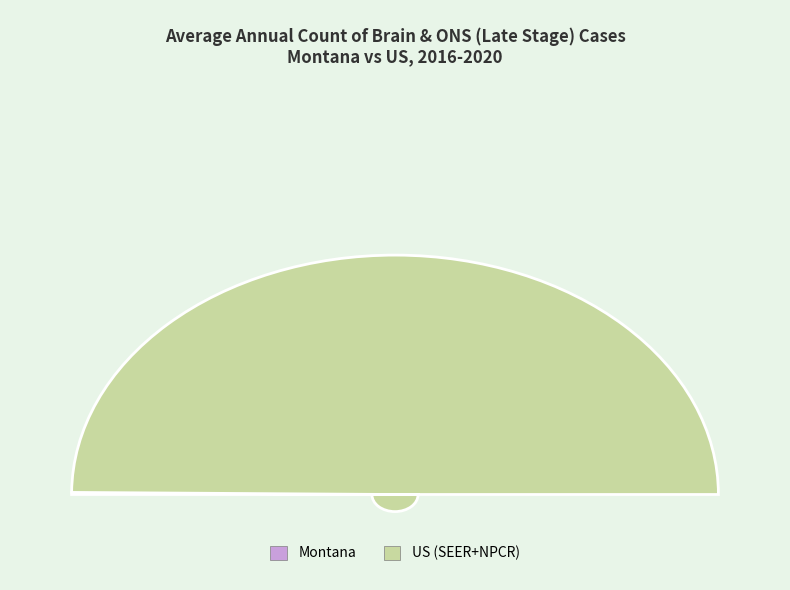

What percentage is NOT represented by Montana?

99.7%